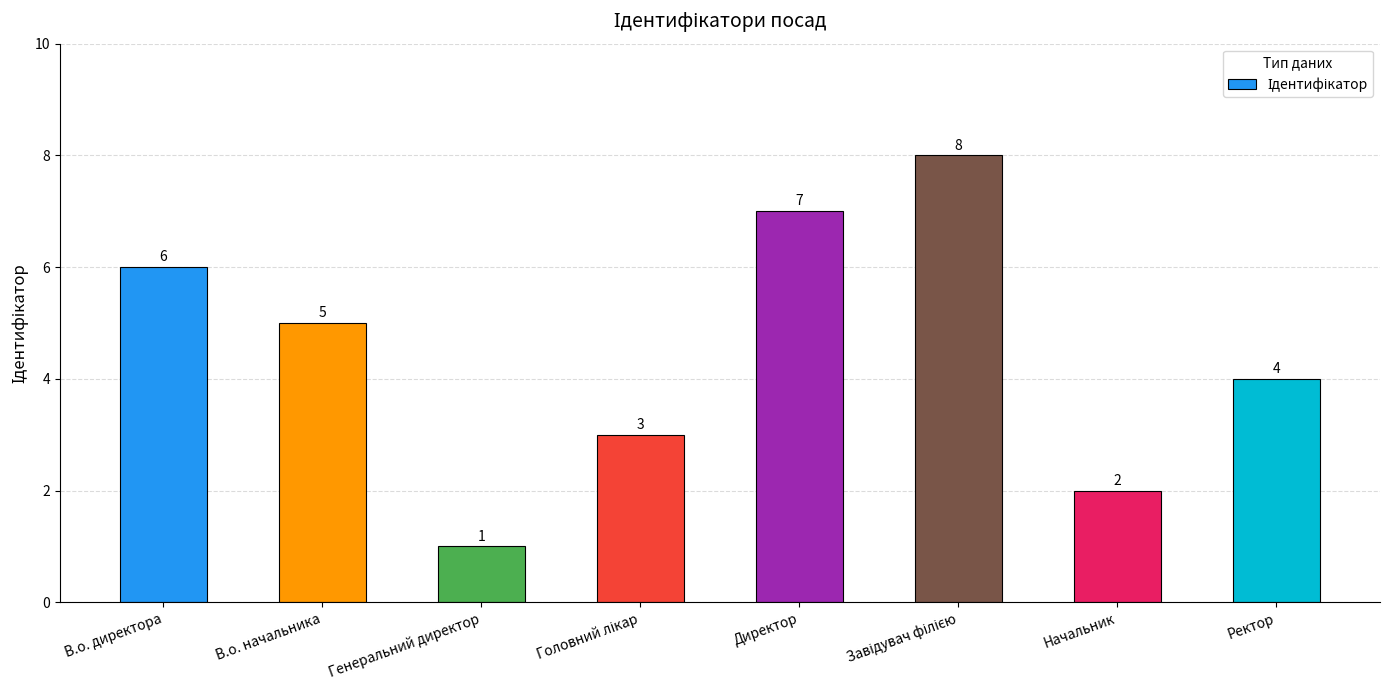

Reading left to right, extract all data points from this chart.

6	5	1	3	7	8	2	4